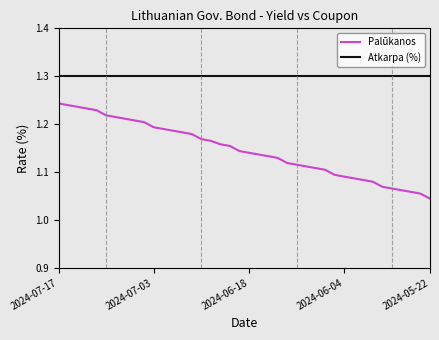

Which series has the widest spread of values?

Palūkanos